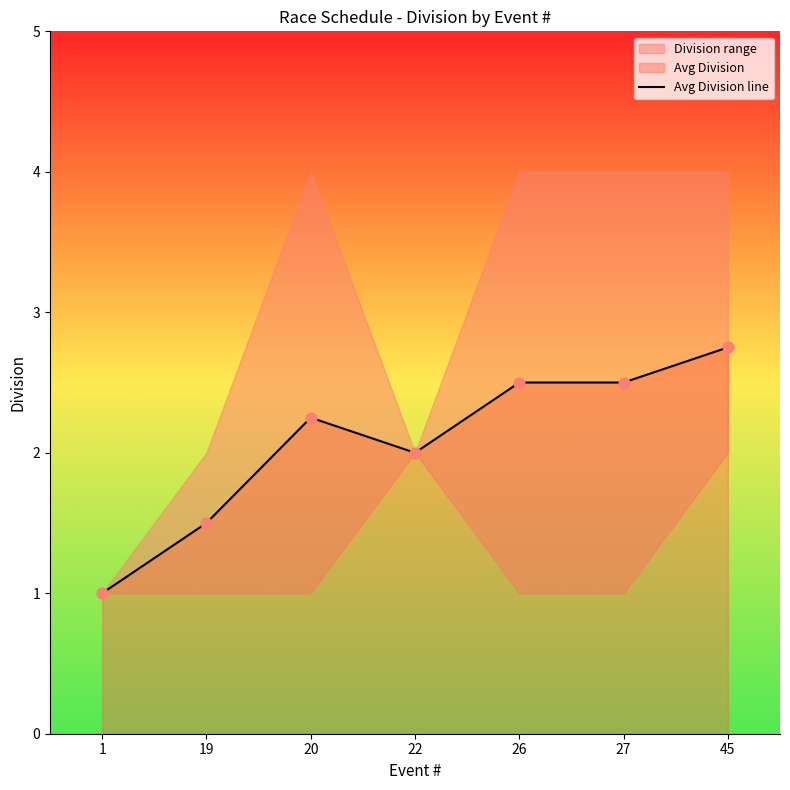

Which has a higher value, 19 or 26?

26